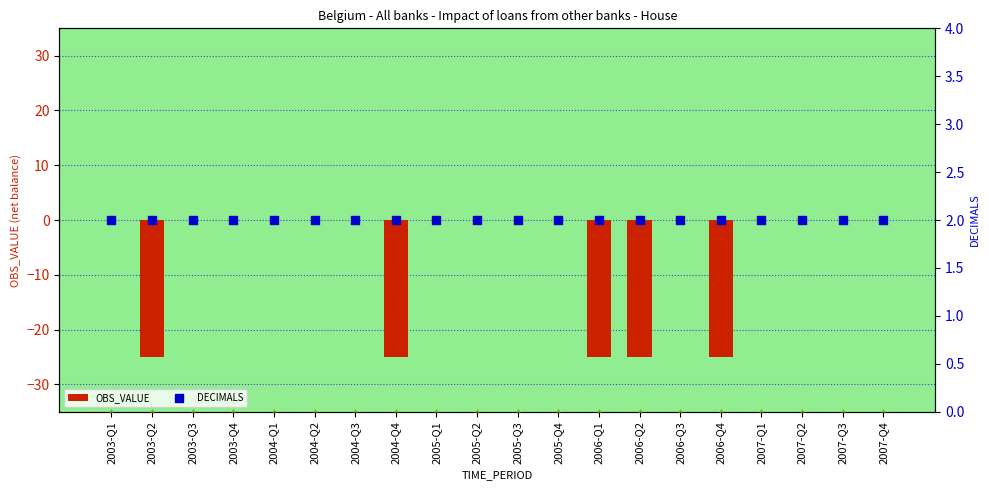

At which category is the sum across all series the highest?

2003-Q1